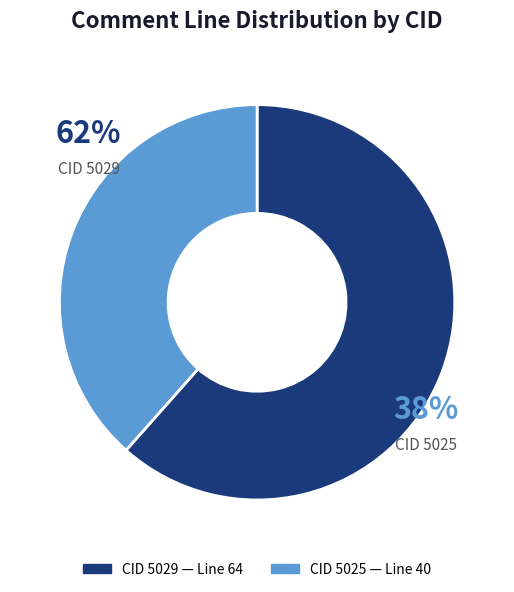

Count the number of slices in the pie.

2